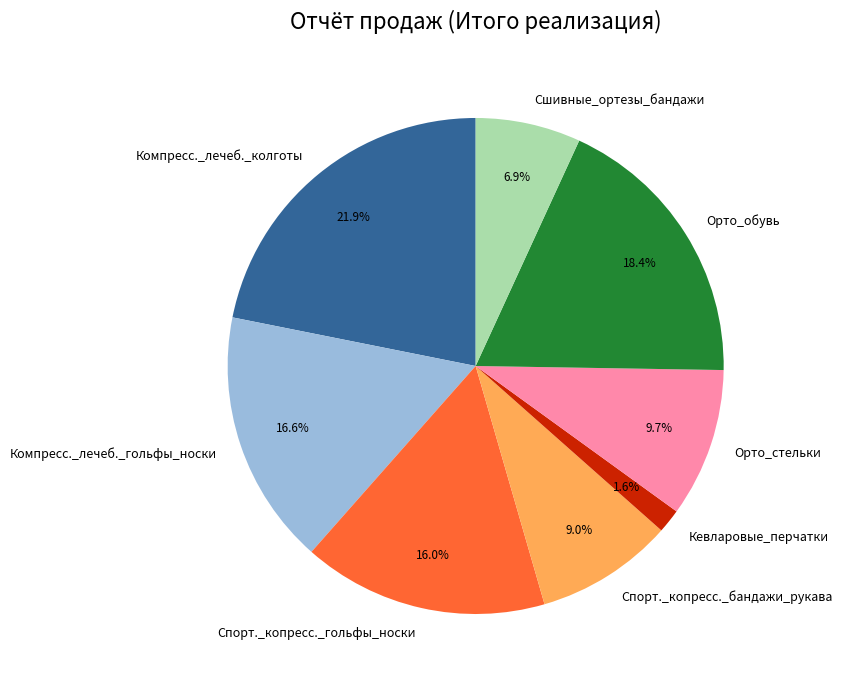

To the nearest percent, what is the difference between the largest and smallest slice percentages?

20%